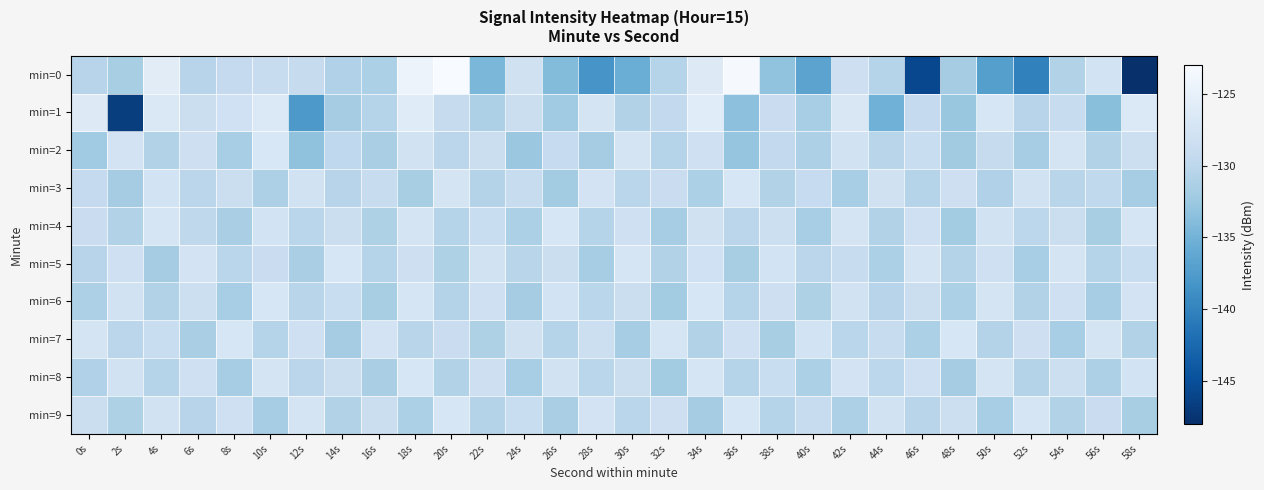

Reading left to right, extract all data points from this chart.

min=0: 0s=-130.4	2s=-131.6	4s=-125.8	6s=-130.4	8s=-129.3	10s=-129.0	12s=-129.1	14s=-131.0	16s=-131.2	18s=-124.4	20s=-123.0	22s=-134.5	24s=-127.9	26s=-134.0	28s=-138.1	30s=-135.5	32s=-130.5	34s=-126.3	36s=-123.3	38s=-133.1	40s=-136.7	42s=-128.3	44s=-130.5	46s=-145.7	48s=-131.8	50s=-137.1	52s=-140.1	54s=-130.7	56s=-127.6	58s=-148.2
min=1: 0s=-126.3	2s=-146.6	4s=-126.7	6s=-128.5	8s=-128.0	10s=-126.5	12s=-137.8	14s=-131.8	16s=-130.5	18s=-126.0	20s=-129.1	22s=-131.2	24s=-128.5	26s=-132.1	28s=-127.3	30s=-130.8	32s=-129.5	34s=-125.9	36s=-133.4	38s=-128.7	40s=-131.6	42s=-126.8	44s=-135.2	46s=-129.3	48s=-132.7	50s=-127.1	52s=-130.4	54s=-128.9	56s=-133.6	58s=-126.5
min=2: 0s=-132.1	2s=-127.5	4s=-130.8	6s=-128.3	8s=-131.6	10s=-126.9	12s=-133.2	14s=-129.7	16s=-131.4	18s=-127.8	20s=-130.1	22s=-128.6	24s=-132.5	26s=-129.2	28s=-131.8	30s=-127.4	32s=-130.6	34s=-128.1	36s=-132.9	38s=-129.5	40s=-131.2	42s=-127.7	44s=-130.3	46s=-128.8	48s=-132.0	50s=-129.1	52s=-131.7	54s=-127.3	56s=-130.9	58s=-128.4
min=3: 0s=-129.3	2s=-131.8	4s=-127.6	6s=-130.1	8s=-128.5	10s=-131.2	12s=-127.8	14s=-130.4	16s=-128.9	18s=-131.5	20s=-127.3	22s=-130.7	24s=-129.0	26s=-131.9	28s=-127.5	30s=-130.2	32s=-128.7	34s=-131.3	36s=-127.1	38s=-130.8	40s=-129.2	42s=-131.6	44s=-127.9	46s=-130.5	48s=-128.3	50s=-131.0	52s=-127.7	54s=-130.3	56s=-129.6	58s=-131.7
min=4: 0s=-128.7	2s=-130.9	4s=-127.2	6s=-129.8	8s=-131.4	10s=-127.6	12s=-130.2	14s=-128.5	16s=-131.1	18s=-127.4	20s=-130.6	22s=-128.8	24s=-131.3	26s=-127.0	28s=-130.5	30s=-128.2	32s=-131.7	34s=-127.9	36s=-130.1	38s=-128.4	40s=-131.6	42s=-127.3	44s=-130.8	46s=-128.1	48s=-131.9	50s=-127.7	52s=-130.0	54s=-128.6	56s=-131.5	58s=-127.2
min=5: 0s=-130.4	2s=-128.1	4s=-131.8	6s=-127.5	8s=-130.2	10s=-128.7	12s=-131.4	14s=-127.1	16s=-130.6	18s=-128.3	20s=-131.1	22s=-127.8	24s=-130.3	26s=-128.5	28s=-131.7	30s=-127.2	32s=-130.8	34s=-128.0	36s=-131.5	38s=-127.6	40s=-130.1	42s=-128.9	44s=-131.3	46s=-127.4	48s=-130.7	50s=-128.2	52s=-131.6	54s=-127.3	56s=-130.5	58s=-128.8
min=6: 0s=-131.2	2s=-127.7	4s=-130.9	6s=-128.4	8s=-131.6	10s=-127.1	12s=-130.3	14s=-128.8	16s=-131.5	18s=-127.2	20s=-130.7	22s=-128.1	24s=-131.8	26s=-127.6	28s=-130.2	30s=-128.5	32s=-131.9	34s=-127.0	36s=-130.6	38s=-128.3	40s=-131.1	42s=-127.8	44s=-130.4	46s=-128.6	48s=-131.3	50s=-127.4	52s=-130.8	54s=-128.2	56s=-131.7	58s=-127.5
min=7: 0s=-127.3	2s=-130.1	4s=-128.8	6s=-131.4	8s=-127.0	10s=-130.6	12s=-128.2	14s=-131.8	16s=-127.5	18s=-130.3	20s=-128.7	22s=-131.1	24s=-127.9	26s=-130.5	28s=-128.4	30s=-131.7	32s=-127.2	34s=-130.8	36s=-128.1	38s=-131.5	40s=-127.6	42s=-130.2	44s=-128.9	46s=-131.3	48s=-127.1	50s=-130.7	52s=-128.3	54s=-131.6	56s=-127.4	58s=-130.9
min=8: 0s=-131.0	2s=-127.8	4s=-130.5	6s=-128.2	8s=-131.7	10s=-127.4	12s=-130.1	14s=-128.6	16s=-131.4	18s=-127.1	20s=-130.8	22s=-128.3	24s=-131.6	26s=-127.7	28s=-130.2	30s=-128.5	32s=-131.9	34s=-127.2	36s=-130.6	38s=-128.8	40s=-131.3	42s=-127.5	44s=-130.0	46s=-128.1	48s=-131.8	50s=-127.3	52s=-130.7	54s=-128.4	56s=-131.2	58s=-127.6
min=9: 0s=-128.5	2s=-131.1	4s=-127.8	6s=-130.4	8s=-128.1	10s=-131.7	12s=-127.3	14s=-130.9	16s=-128.6	18s=-131.3	20s=-127.0	22s=-130.7	24s=-128.8	26s=-131.4	28s=-127.5	30s=-130.2	32s=-128.3	34s=-131.8	36s=-127.1	38s=-130.6	40s=-128.9	42s=-131.2	44s=-127.7	46s=-130.3	48s=-128.4	50s=-131.6	52s=-127.2	54s=-130.8	56s=-128.7	58s=-131.5